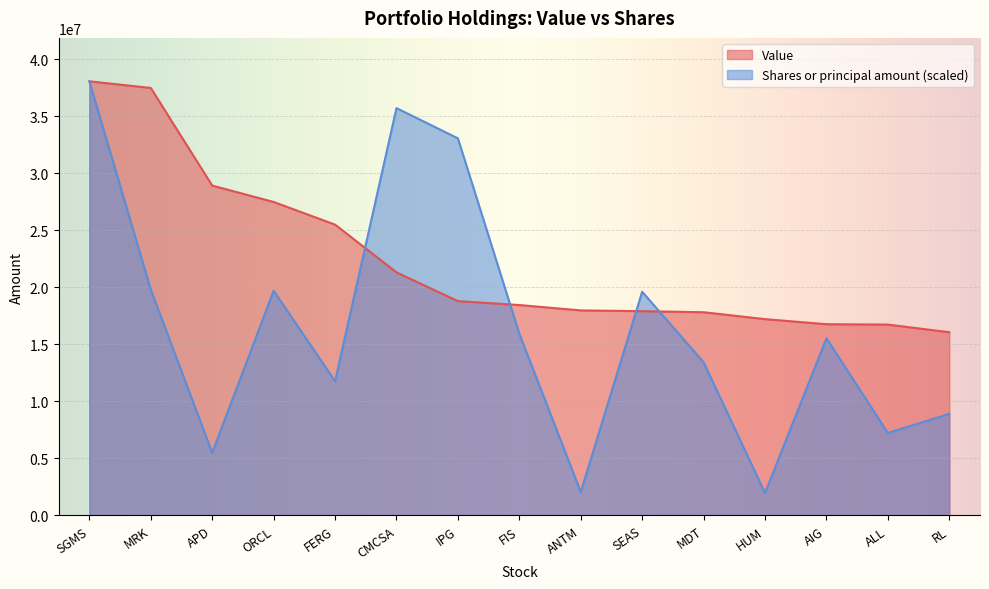

Is the value of Shares or principal amount at FIS greater than the value of Value at MRK?

No